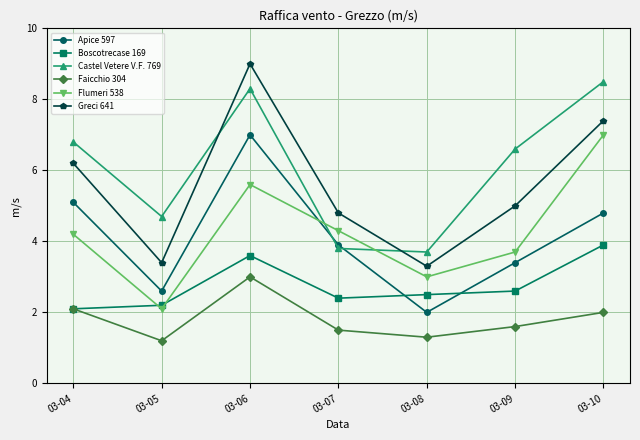

At which label does Greci 641 first exceed 5?

03-04